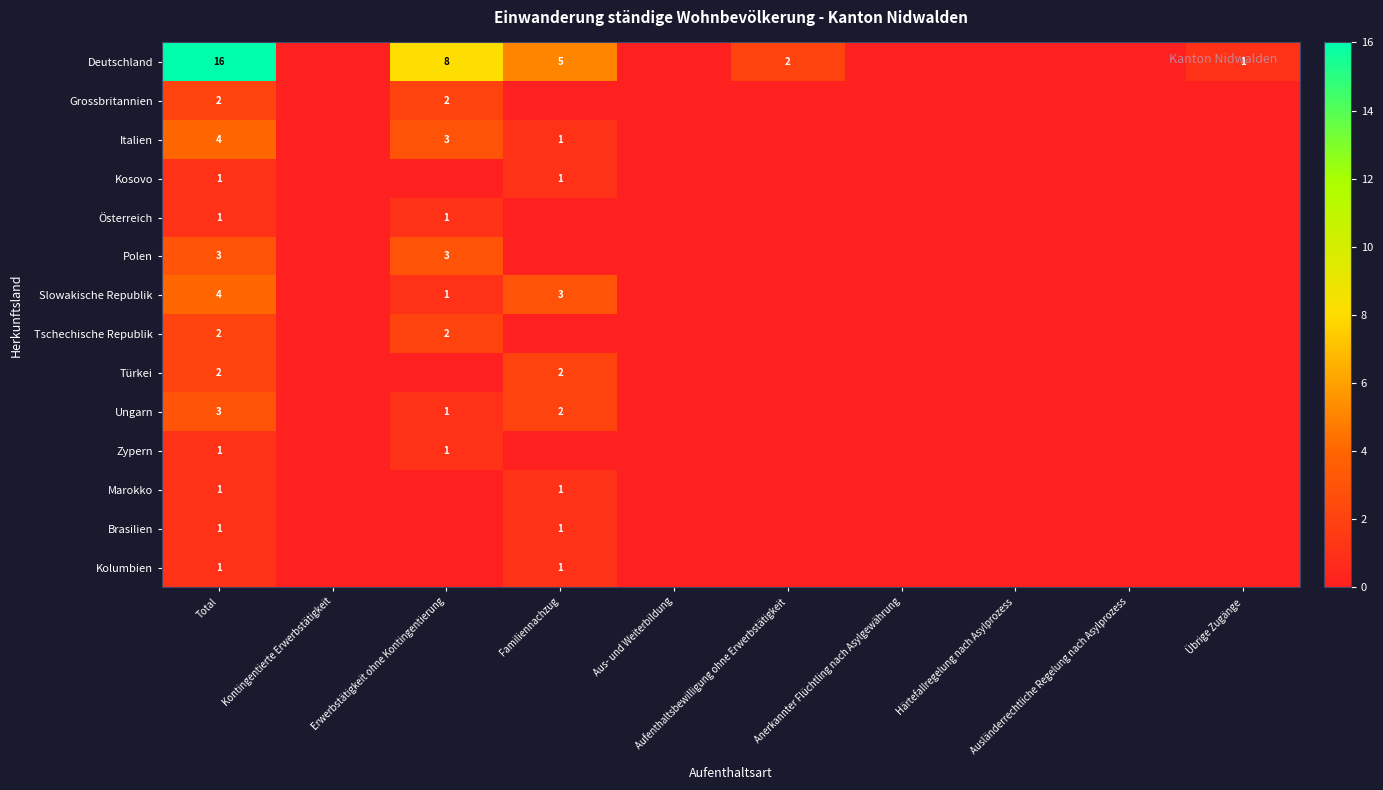

Rank the series at Aus- und Weiterbildung from lowest to highest value.

Deutschland, Grossbritannien, Italien, Kosovo, Österreich, Polen, Slowakische Republik, Tschechische Republik, Türkei, Ungarn, Zypern, Marokko, Brasilien, Kolumbien